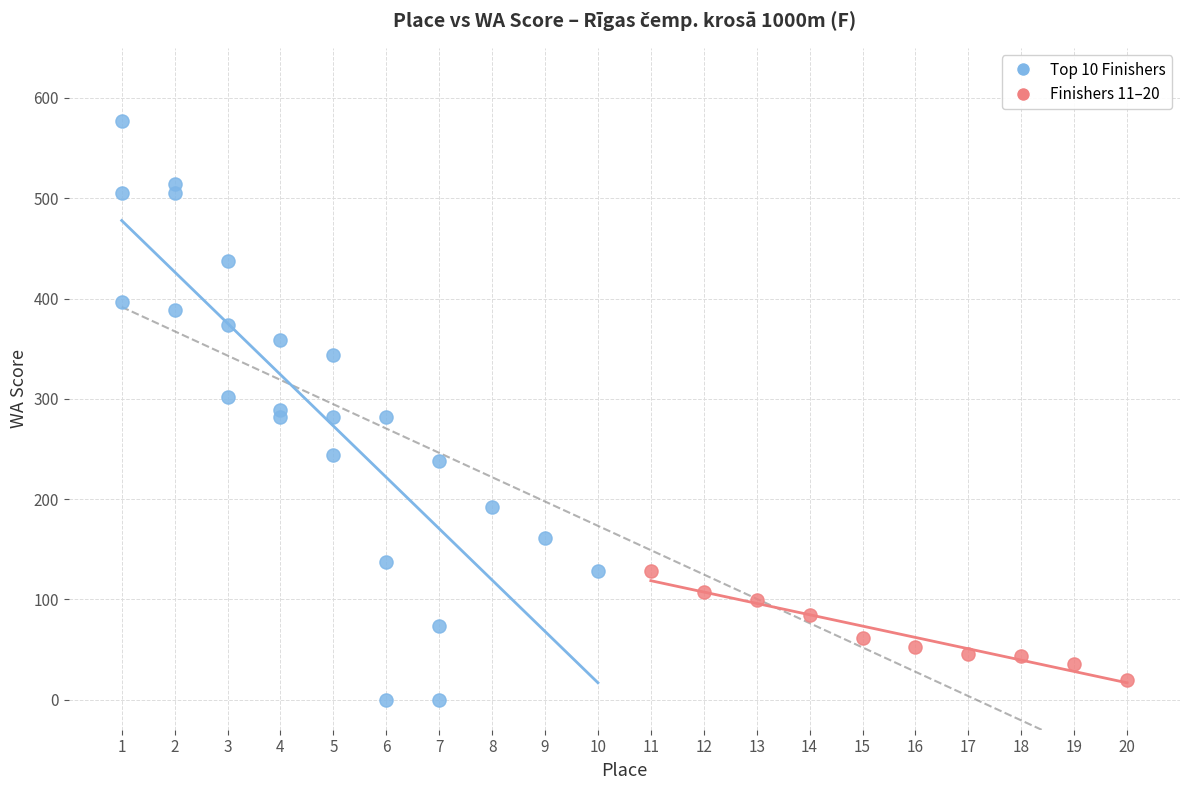

Which series reaches the maximum Y coordinate?

Top 10 Finishers